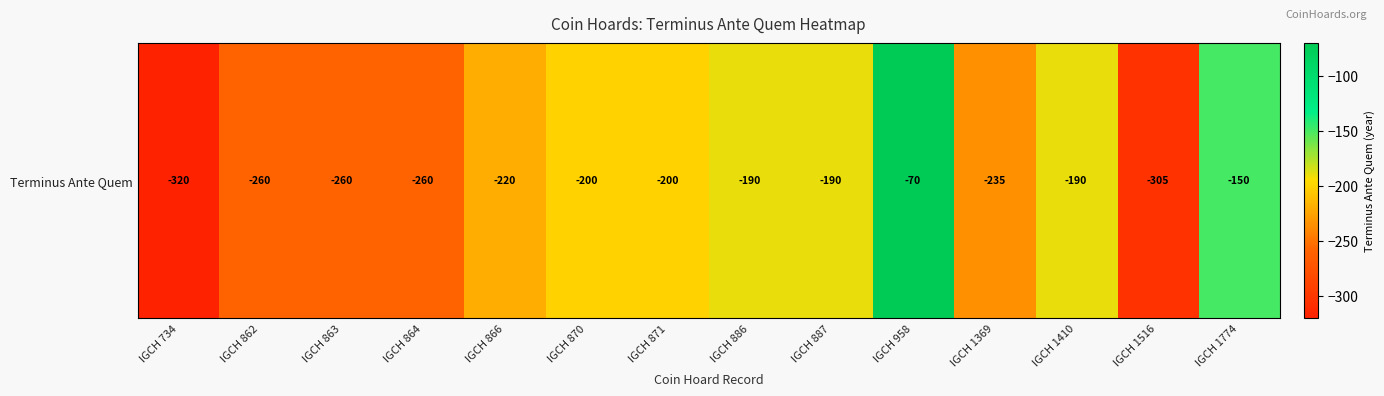

What is the difference between the second highest and minimum values?

170